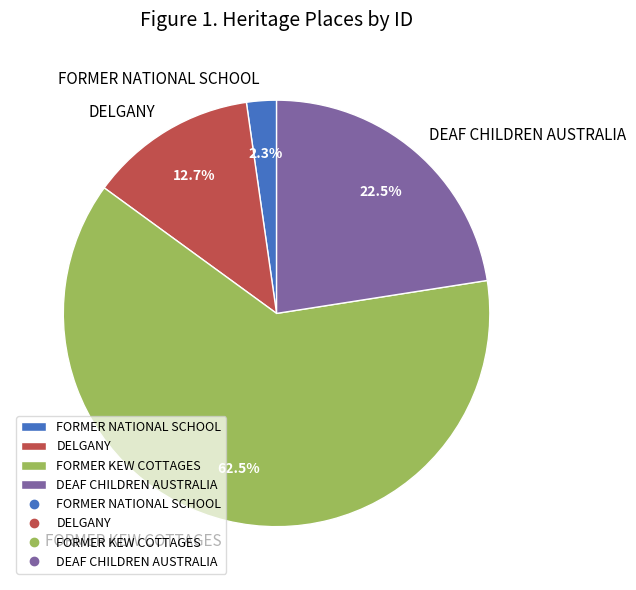

How many segments does this pie chart have?

4